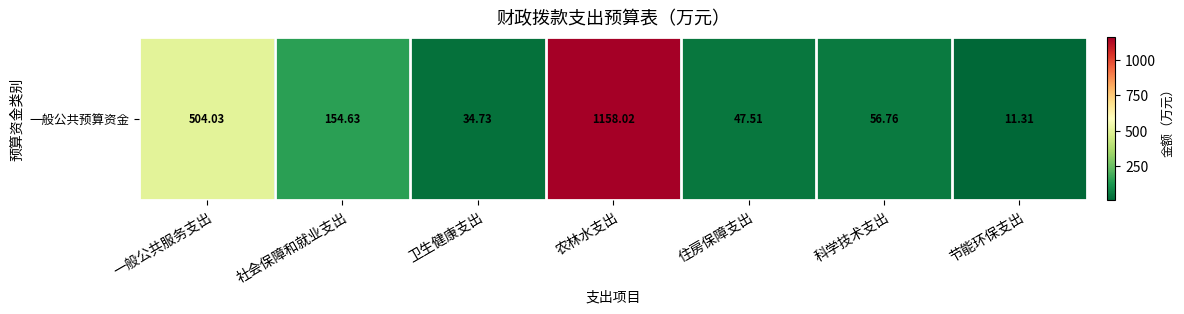

Rank the categories by value from highest to lowest.

农林水支出, 一般公共服务支出, 社会保障和就业支出, 科学技术支出, 住房保障支出, 卫生健康支出, 节能环保支出